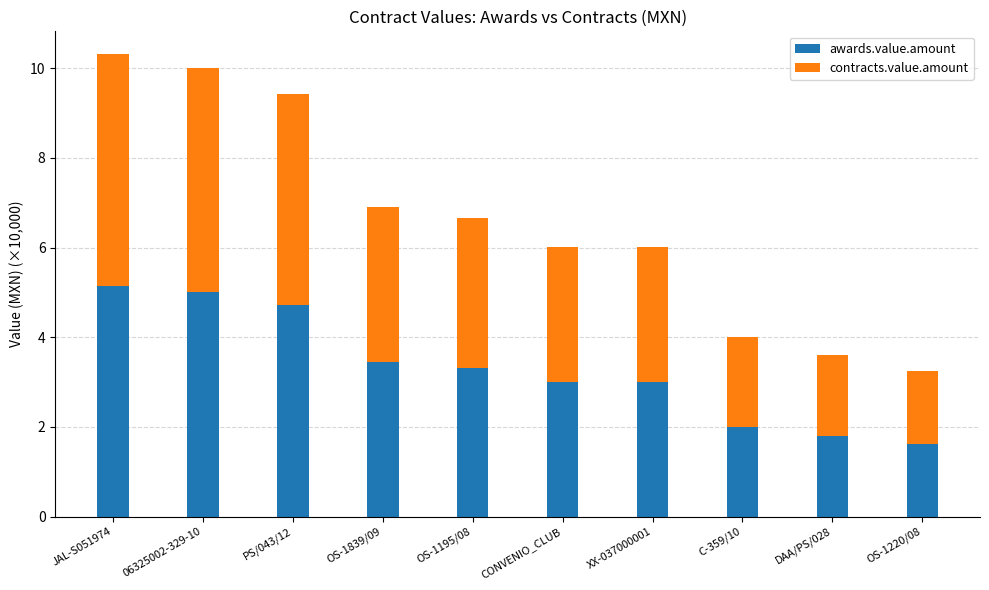

Reading left to right, list the values for the awards.value.amount series.

5.2	5.0	4.7	3.5	3.3	3.0	3.0	2.0	1.8	1.6